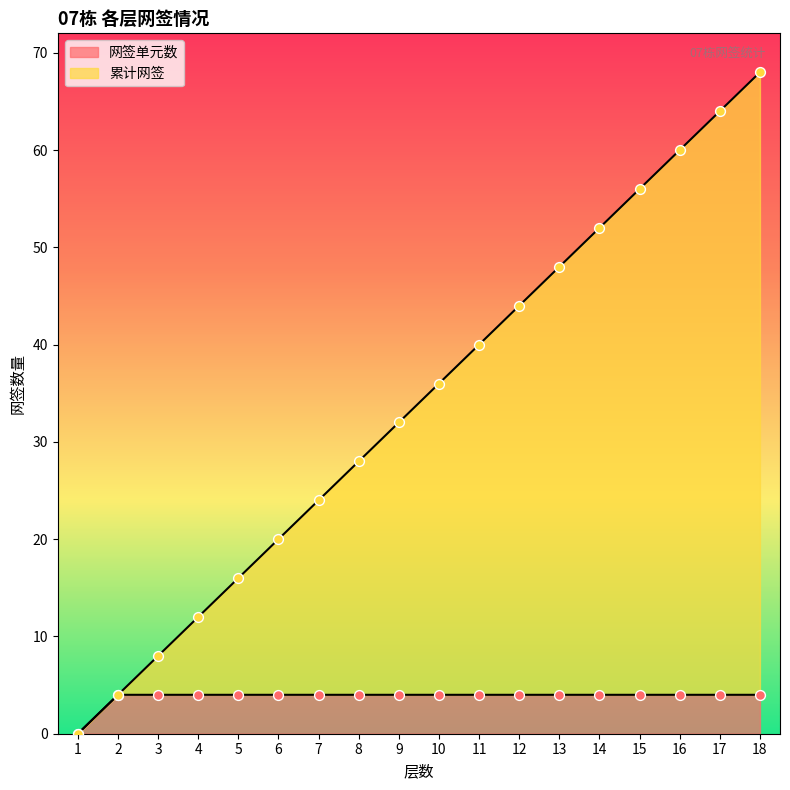

At which category is the sum across all series the highest?

18